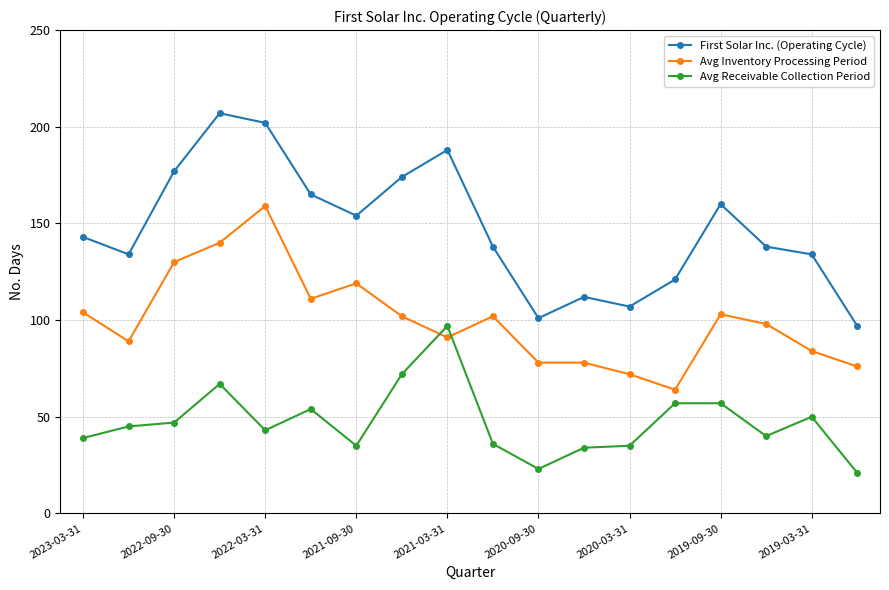

True or false: First Solar Inc. (Operating Cycle) and Avg Receivable Collection Period intersect in this chart.

False